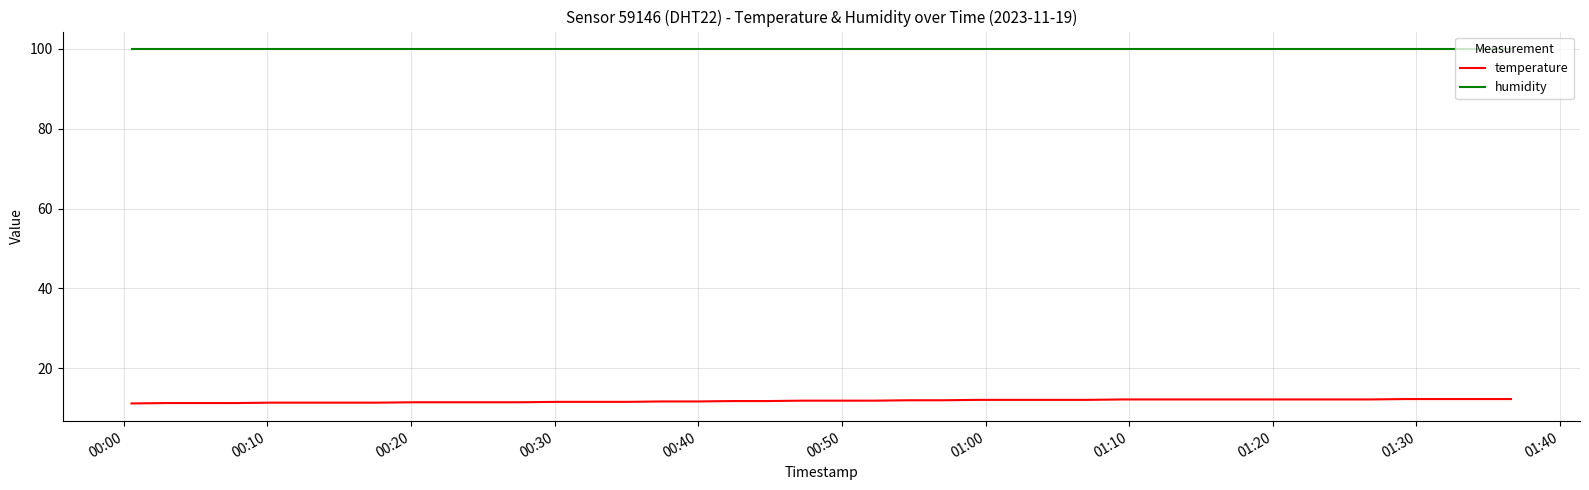

Which series has the largest total across all categories?

humidity